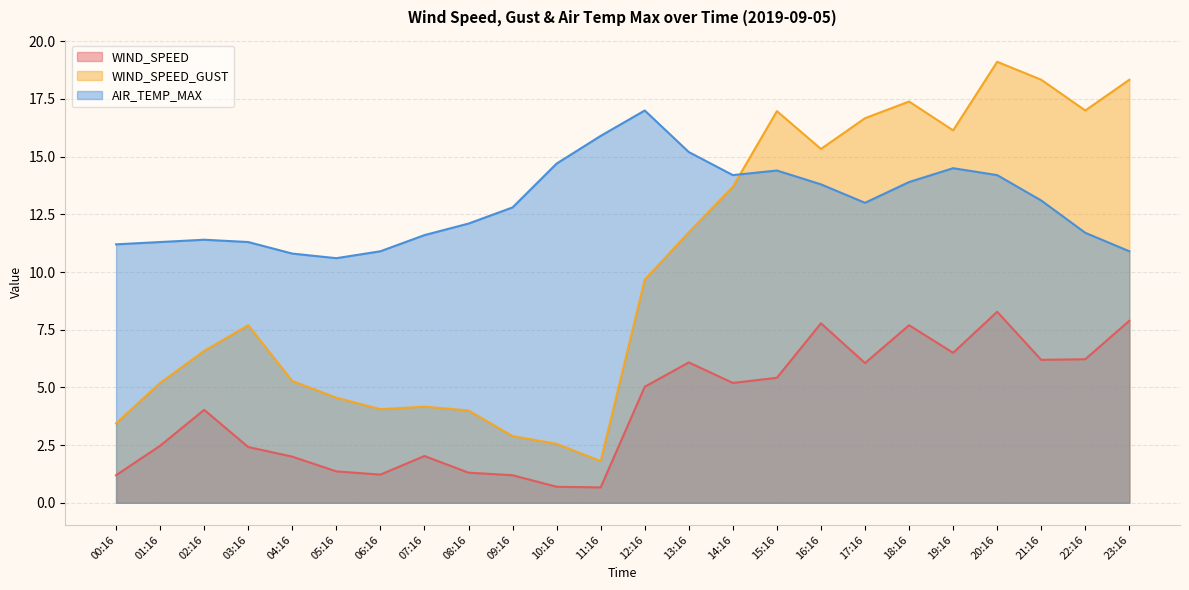

Reading left to right, transcribe all the data shown in this chart.

WIND_SPEED: 00:16=1.2	01:16=2.5	02:16=4.0	03:16=2.4	04:16=2.0	05:16=1.4	06:16=1.2	07:16=2.0	08:16=1.3	09:16=1.2	10:16=0.7	11:16=0.7	12:16=5.0	13:16=6.1	14:16=5.2	15:16=5.4	16:16=7.8	17:16=6.1	18:16=7.7	19:16=6.5	20:16=8.3	21:16=6.2	22:16=6.2	23:16=7.9
WIND_SPEED_GUST: 00:16=3.4	01:16=5.2	02:16=6.6	03:16=7.7	04:16=5.3	05:16=4.6	06:16=4.1	07:16=4.2	08:16=4.0	09:16=2.9	10:16=2.6	11:16=1.8	12:16=9.7	13:16=11.7	14:16=13.7	15:16=17.0	16:16=15.3	17:16=16.7	18:16=17.4	19:16=16.1	20:16=19.1	21:16=18.3	22:16=17.0	23:16=18.3
AIR_TEMP_MAX: 00:16=11.2	01:16=11.3	02:16=11.4	03:16=11.3	04:16=10.8	05:16=10.6	06:16=10.9	07:16=11.6	08:16=12.1	09:16=12.8	10:16=14.7	11:16=15.9	12:16=17.0	13:16=15.2	14:16=14.2	15:16=14.4	16:16=13.8	17:16=13.0	18:16=13.9	19:16=14.5	20:16=14.2	21:16=13.1	22:16=11.7	23:16=10.9